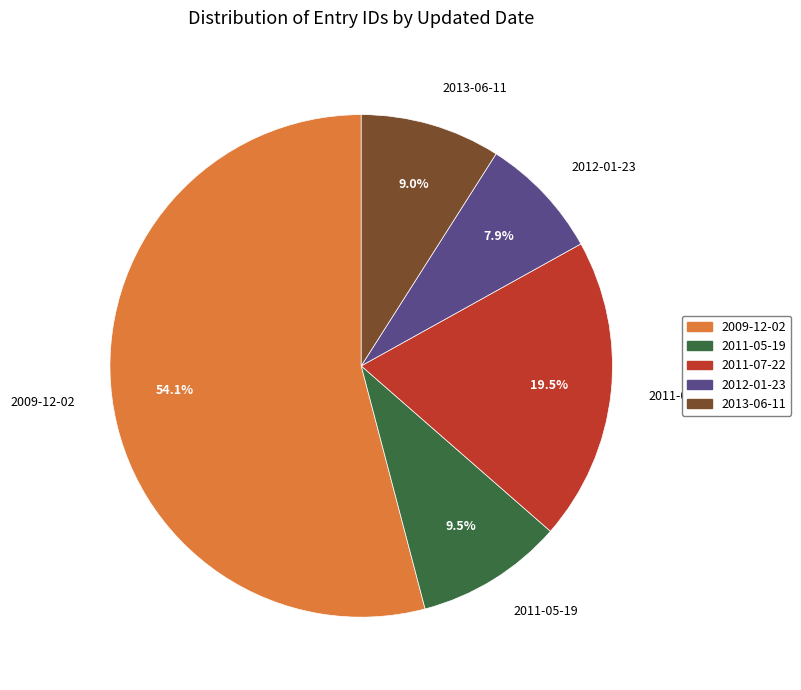

Combined, what portion of the pie is 2011-07-22 and 2011-05-19?

29.0%